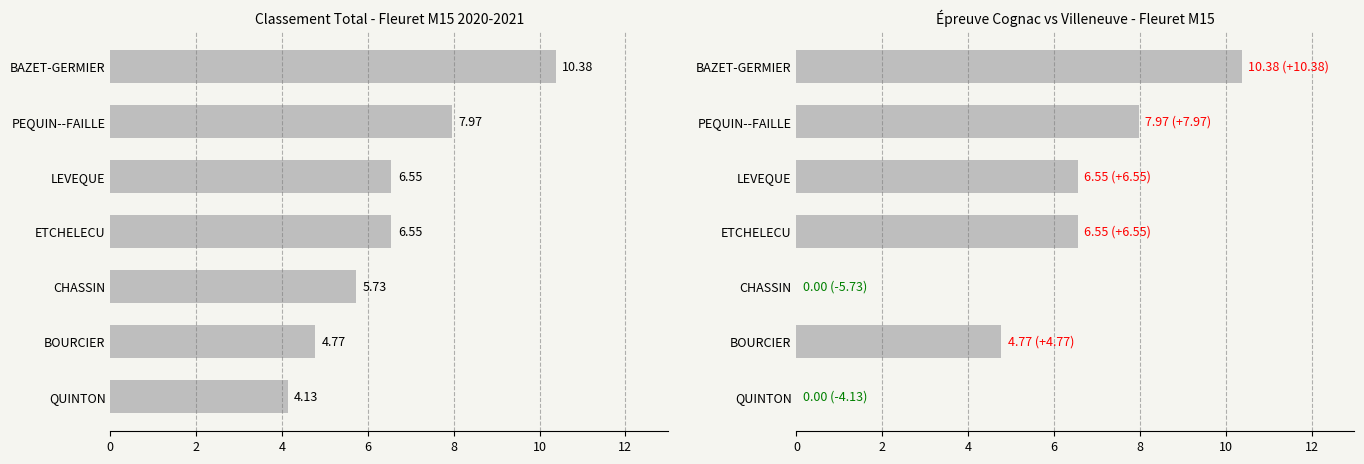

At how many categories does at least one series exceed 1?

7